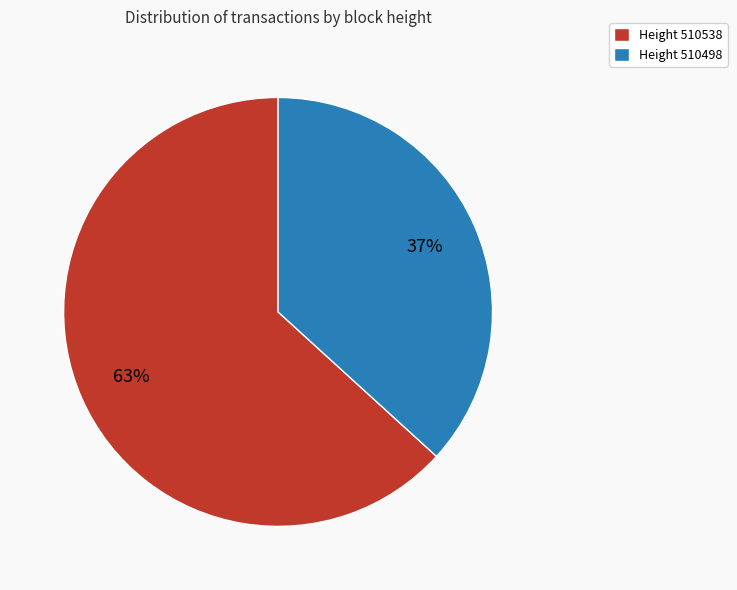

What percentage is the Height 510538 slice, to the nearest percent?

63%